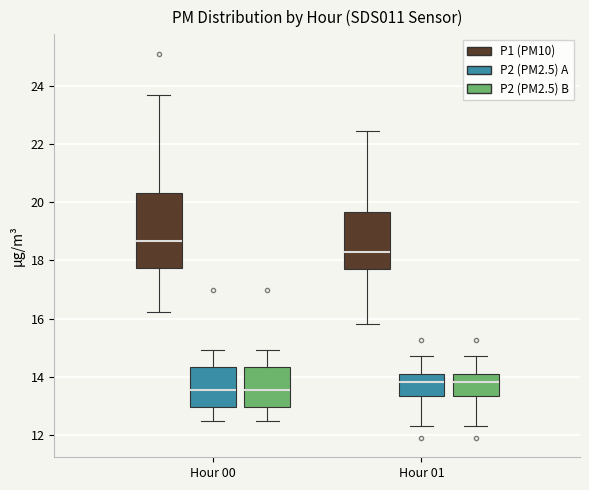

Where does the median line of the box for Hour 01 (P1 (PM10)) sit on the y-axis? The values are not printed on the chart, so give them approximately, as read against the axis.

18.2